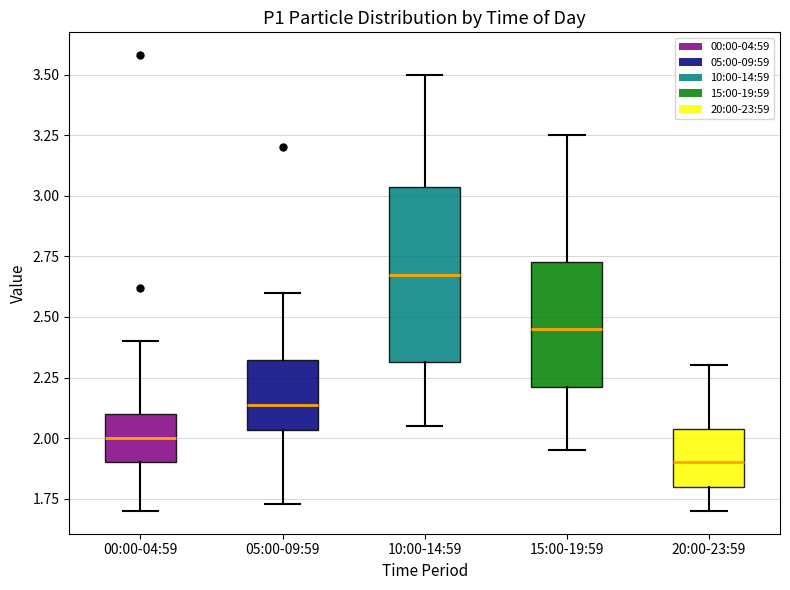

Reading left to right, transcribe this box plot: for each box, give where its median line is, the range the box spans, and where its two whiskers end, as read against the y-axis. The values are not printed on the chart, so give them approximately, as read against the axis.

00:00-04:59: median 2.00, box 1.90 to 2.10, whiskers 1.70 to 2.40
05:00-09:59: median 2.15, box 2.05 to 2.30, whiskers 1.75 to 2.60
10:00-14:59: median 2.70, box 2.30 to 3.05, whiskers 2.05 to 3.50
15:00-19:59: median 2.45, box 2.20 to 2.75, whiskers 1.95 to 3.25
20:00-23:59: median 1.90, box 1.80 to 2.05, whiskers 1.70 to 2.30